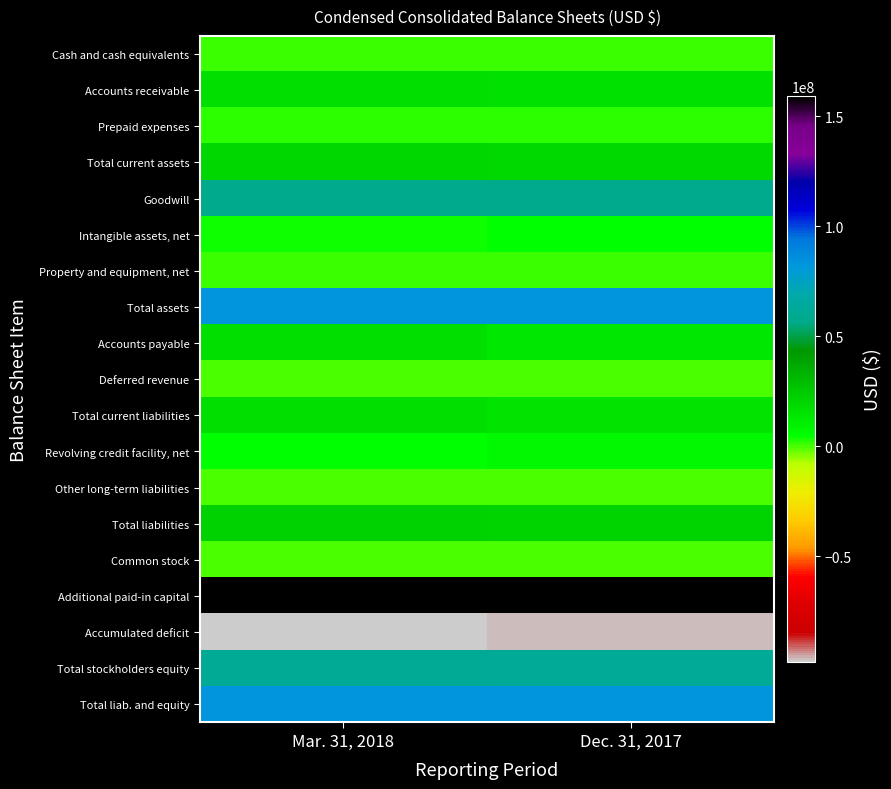

What is the spread (max minus min) of values at Dec. 31, 2017?

255602772